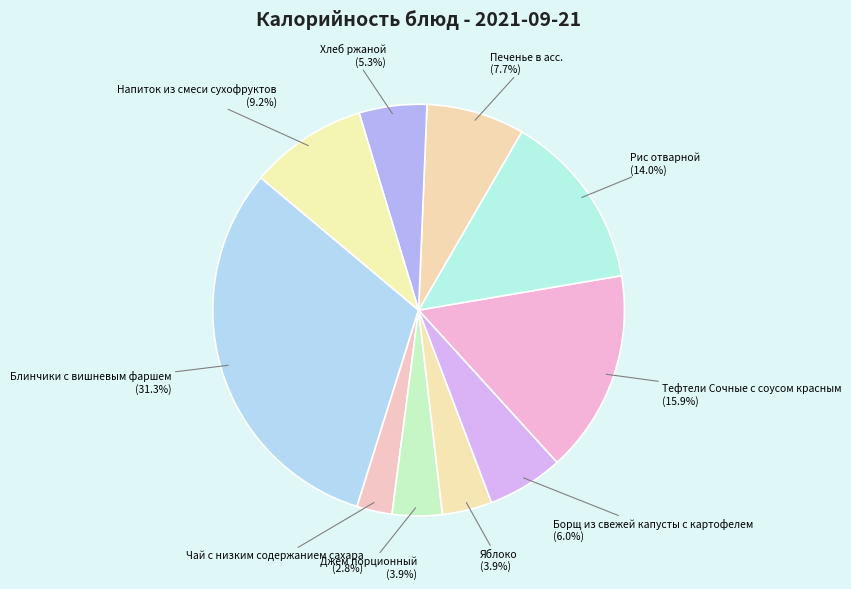

Which category has the biggest portion of the pie?

Блинчики с вишневым фаршем